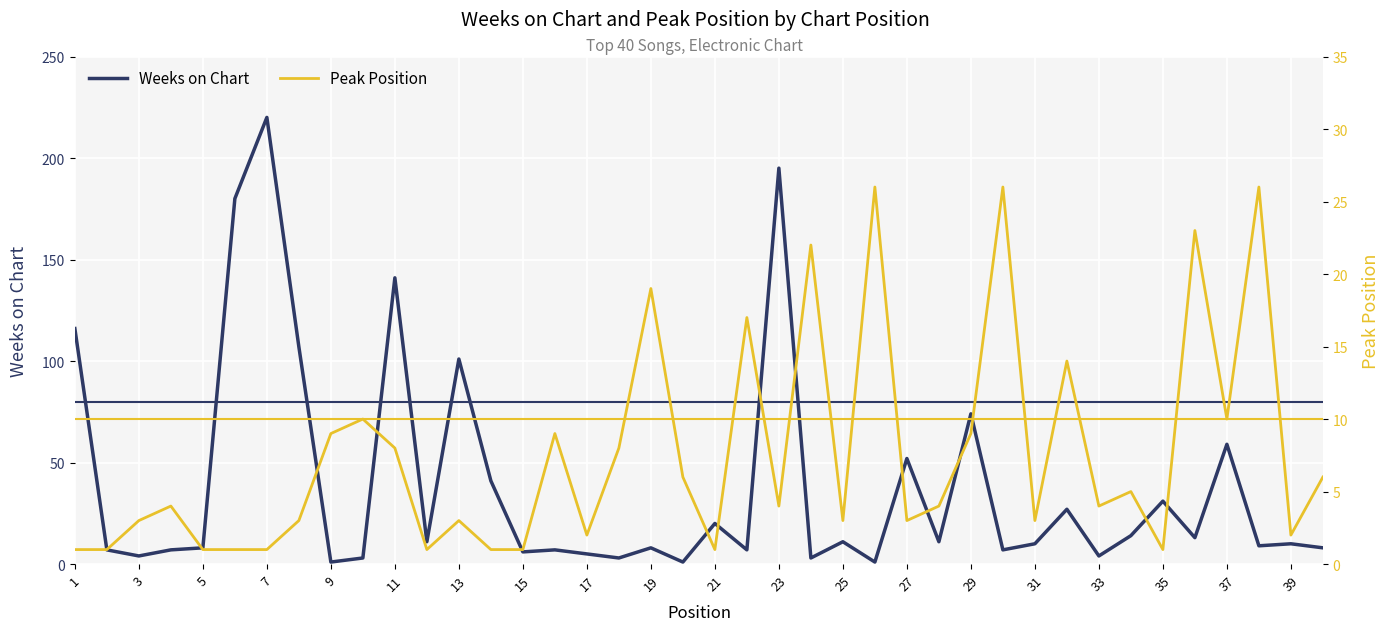

The Weeks on Chart series shows 52 at 27. True or false?

True